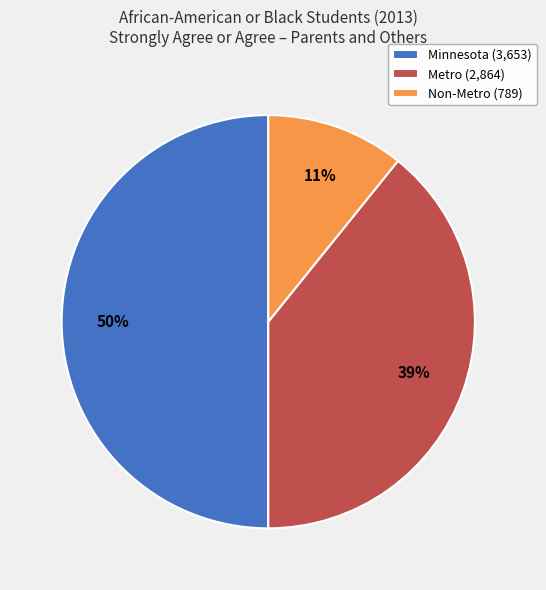

Rank the categories by value from lowest to highest.

Non-Metro, Metro, Minnesota